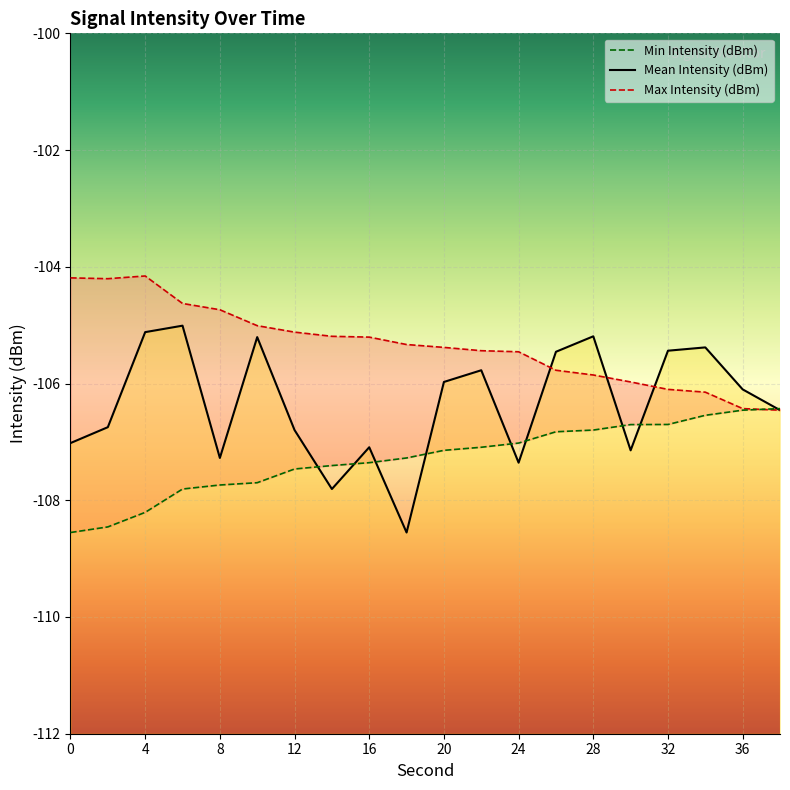

At which label does Min Intensity (dBm) first exceed -107?

26